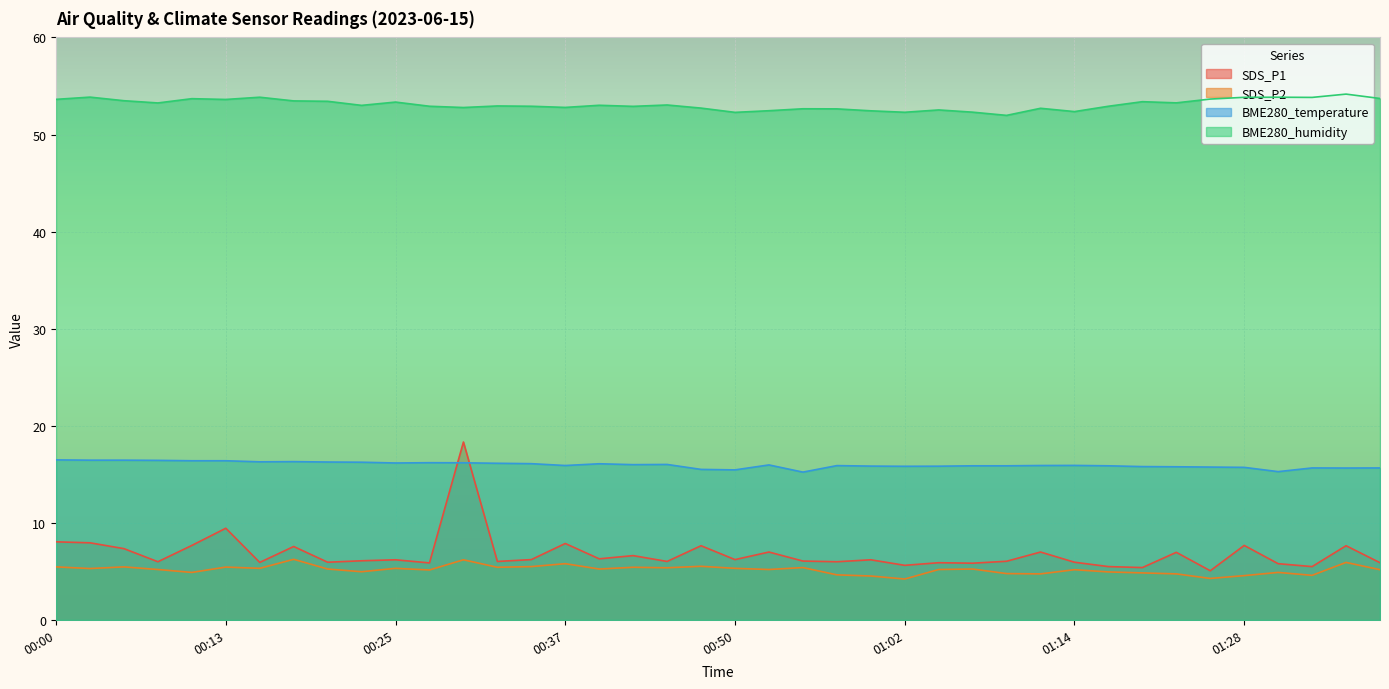

True or false: SDS_P1 has more than 0 interior local peaks.

True